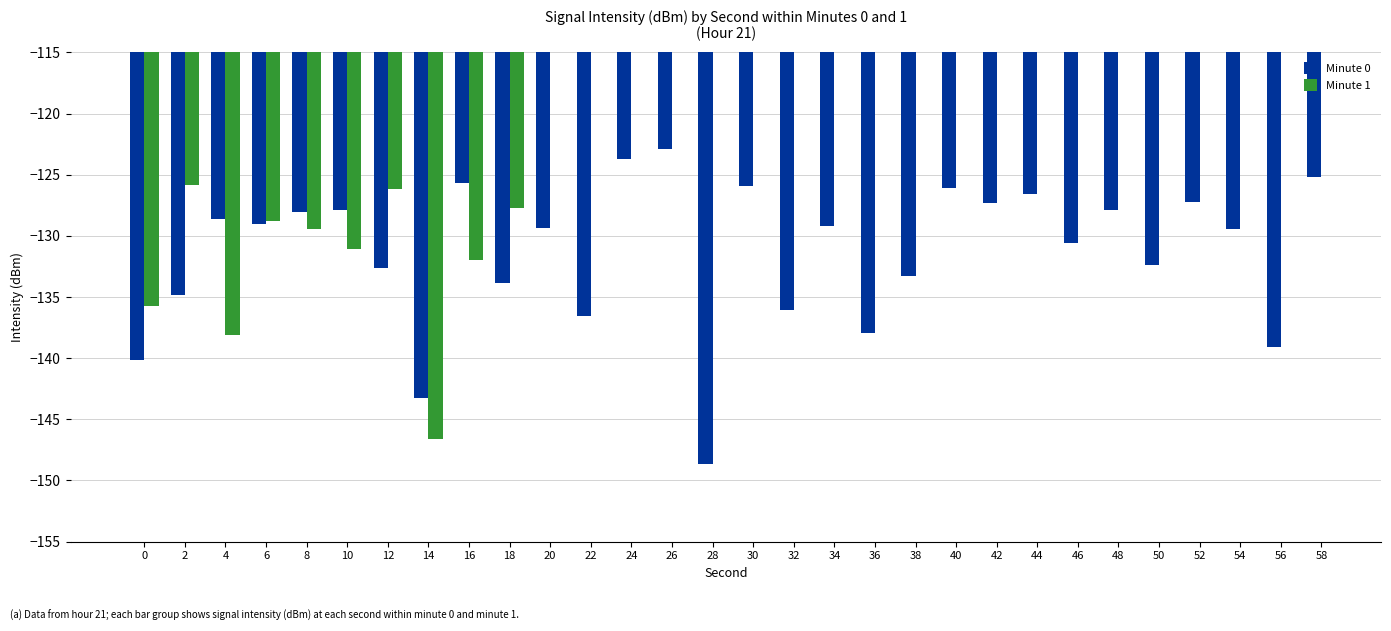

What are all the series names shown in the legend?

Minute 0, Minute 1